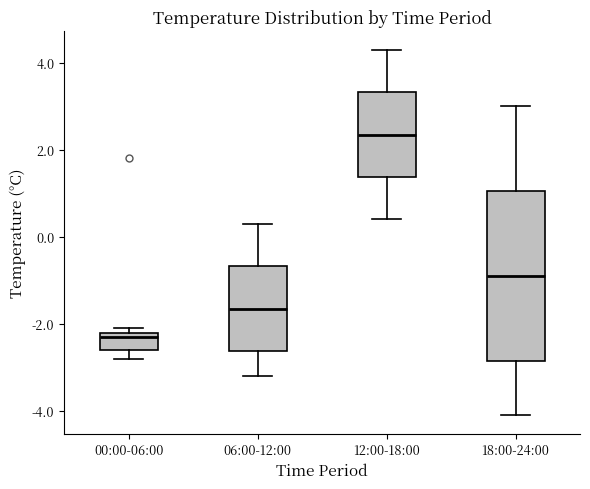

Where does the median line of the box for 06:00-12:00 sit on the y-axis? The values are not printed on the chart, so give them approximately, as read against the axis.

-1.6